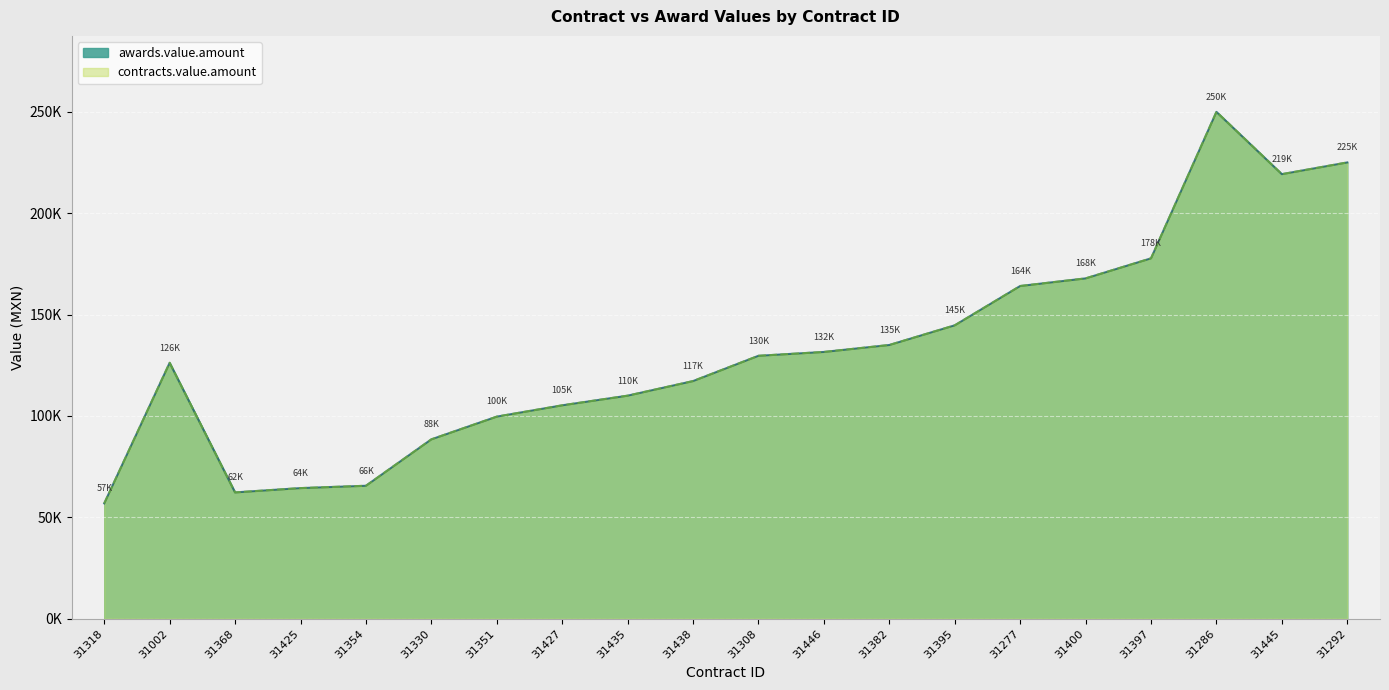

Reading left to right, list all the values displayed in this chart.

awards.value.amount: 31318=56870.0	31002=126209.7	31368=62270.0	31425=64400.0	31354=65550.0	31330=88450.0	31351=99660.0	31427=105240.0	31435=110000.0	31438=117200.0	31308=129672.9	31446=131569.0	31382=135000.0	31395=144704.2	31277=164100.0	31400=167859.7	31397=177752.0	31286=250000.0	31445=219285.2	31292=225064.4
contracts.value.amount: 31318=56870.0	31002=126209.7	31368=62270.0	31425=64400.0	31354=65550.0	31330=88450.0	31351=99660.0	31427=105240.0	31435=110000.0	31438=117200.0	31308=129672.9	31446=131569.0	31382=135000.0	31395=144704.2	31277=164100.0	31400=167859.7	31397=177752.0	31286=250000.0	31445=219285.2	31292=225064.4